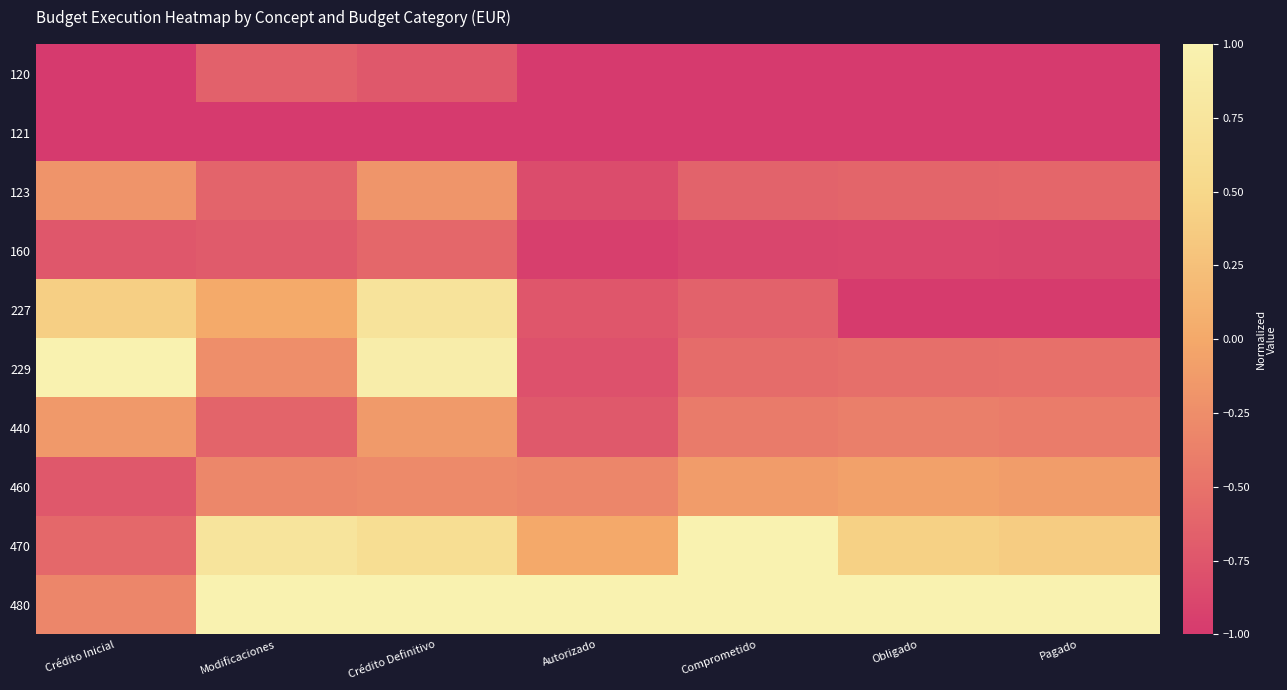

What is the maximum value shown in the chart?

1.0